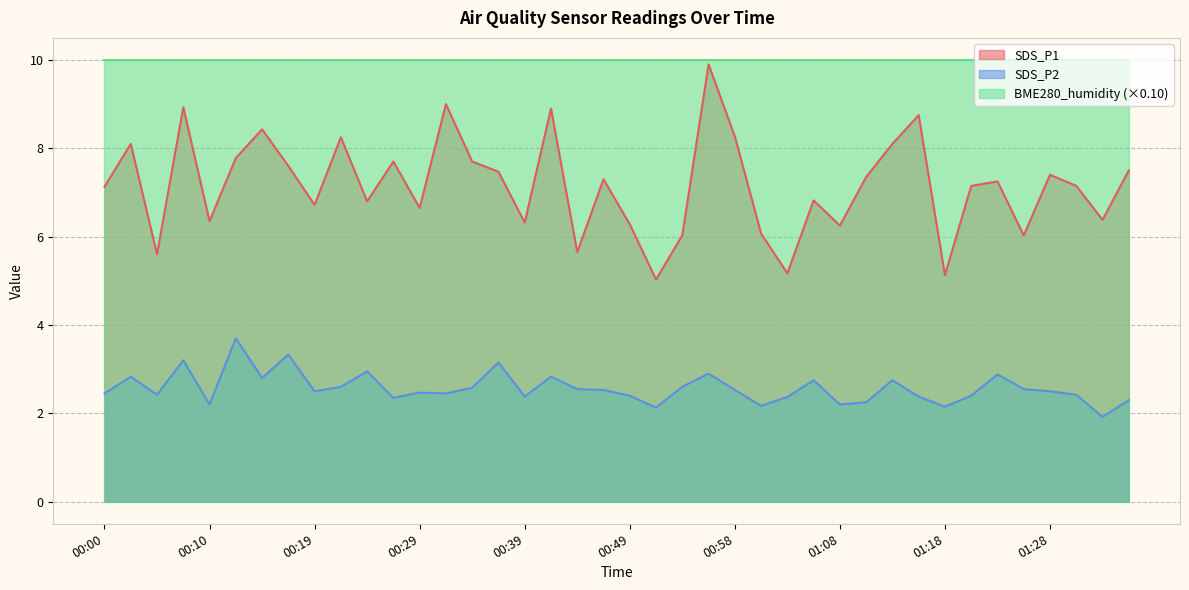

True or false: SDS_P1 and SDS_P2 cross at least once.

False